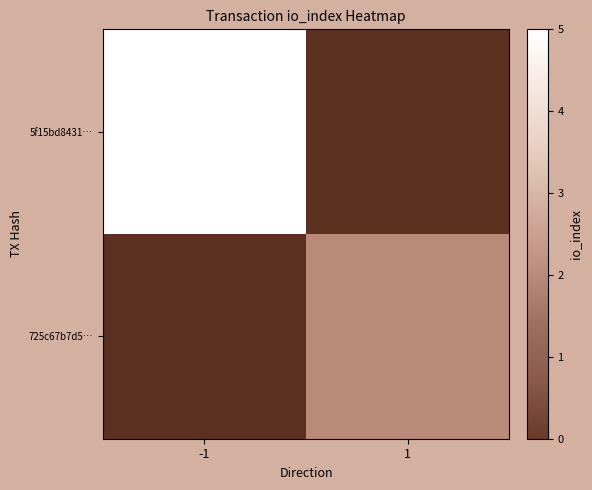

What is the total value across all series at 1?

2